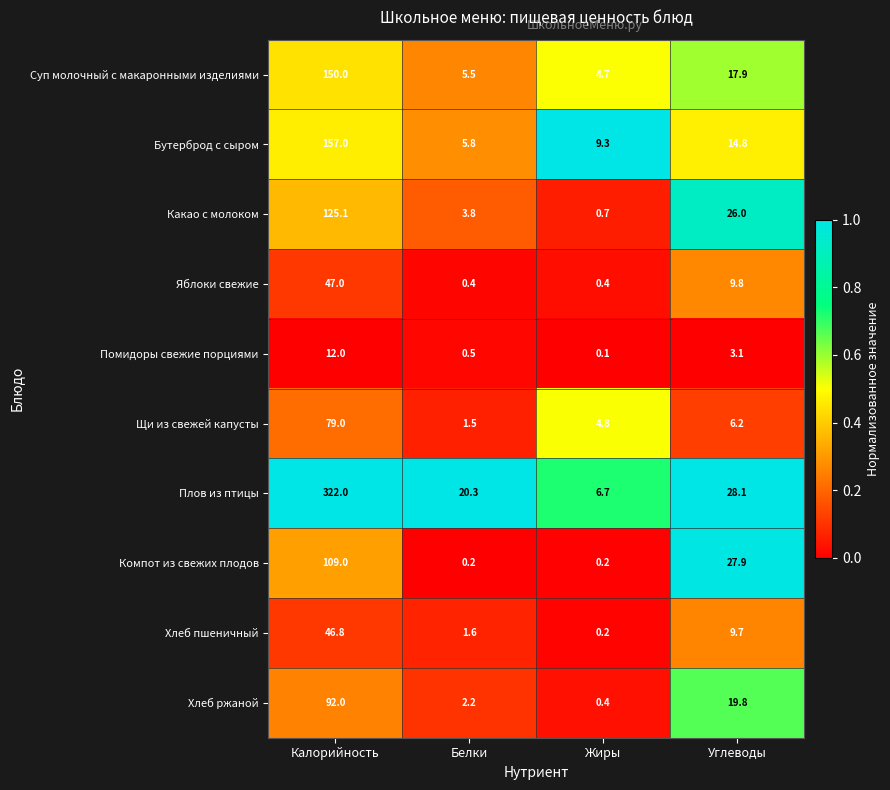

The value of Плов из птицы at Углеводы is 18.5. True or false?

False